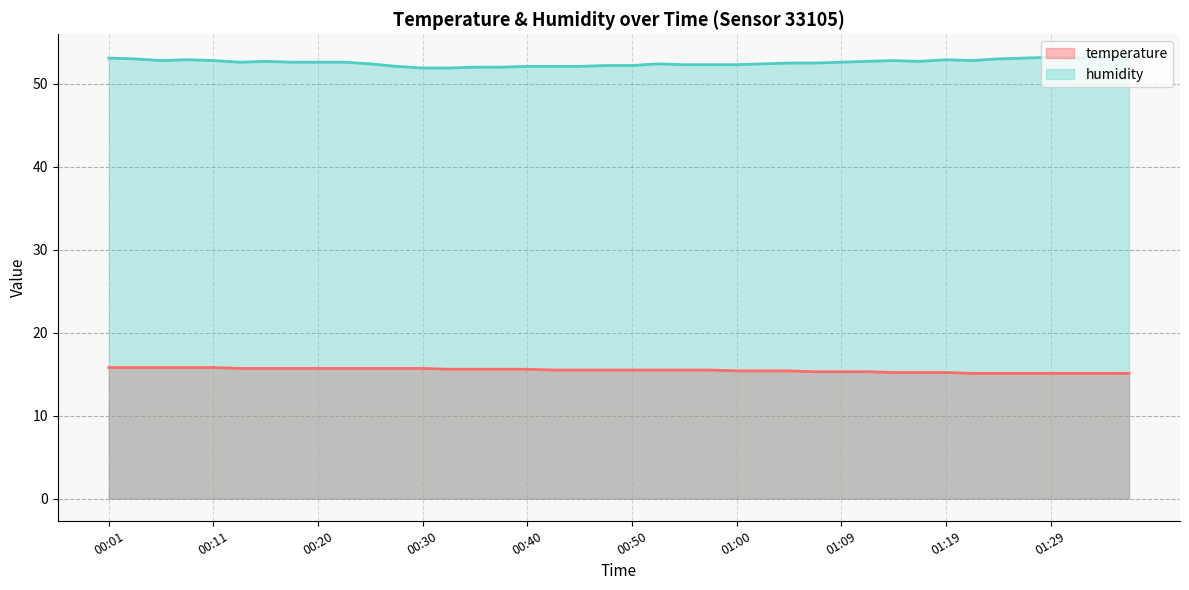

What is the value of the temperature point at the 40th from the left?

15.1